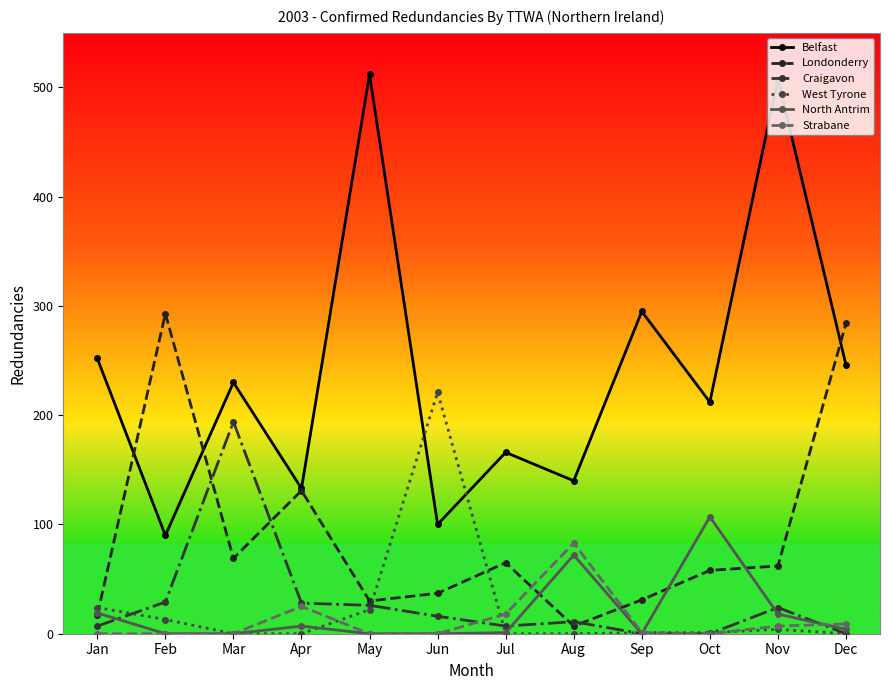

True or false: Belfast and Craigavon intersect in this chart.

False